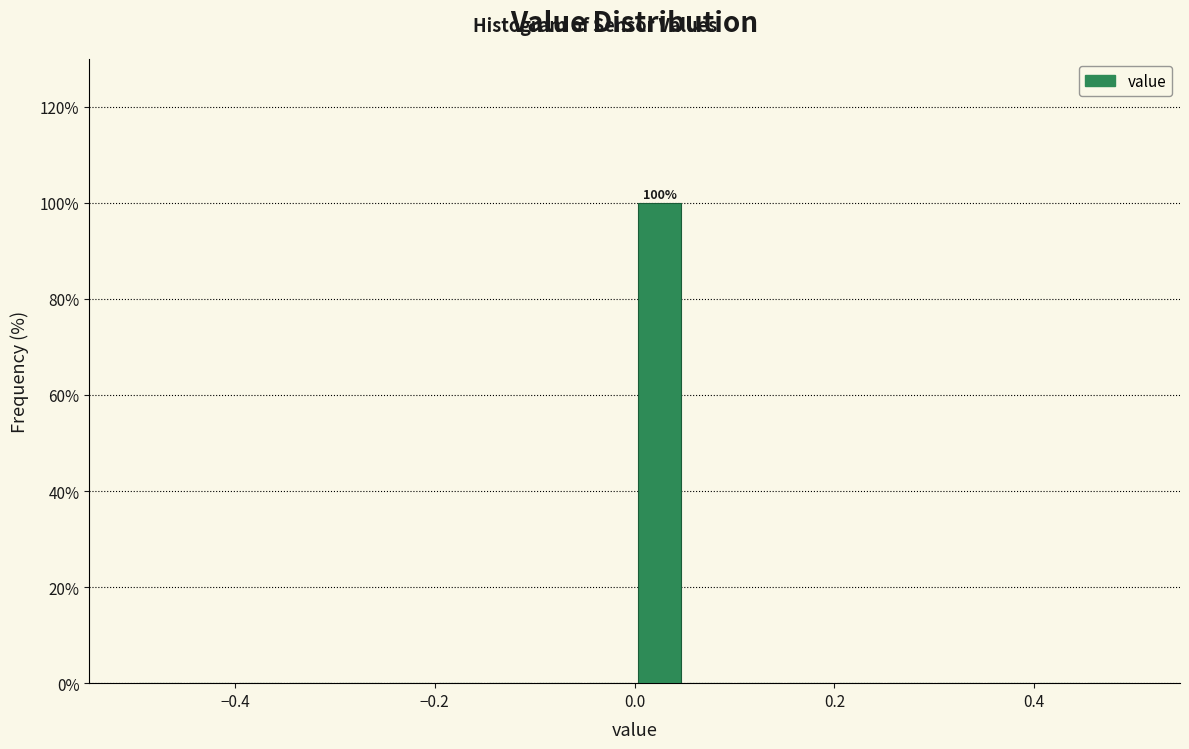

Around what value on the x-axis is the tallest bar? Give the approximate position of its centre, as read against the axis.

0.02